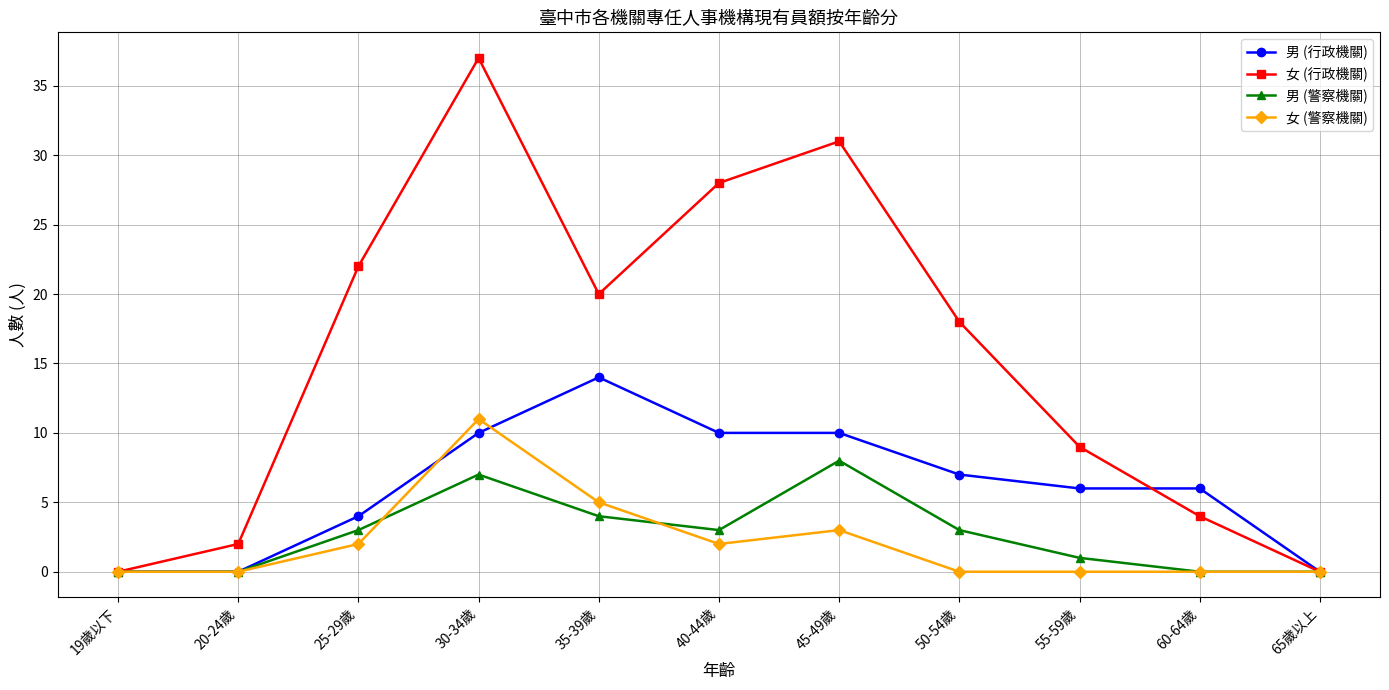

Reading left to right, list all the values displayed in this chart.

男 (行政機關): 19歲以下=0	20-24歲=0	25-29歲=4	30-34歲=10	35-39歲=14	40-44歲=10	45-49歲=10	50-54歲=7	55-59歲=6	60-64歲=6	65歲以上=0
女 (行政機關): 19歲以下=0	20-24歲=2	25-29歲=22	30-34歲=37	35-39歲=20	40-44歲=28	45-49歲=31	50-54歲=18	55-59歲=9	60-64歲=4	65歲以上=0
男 (警察機關): 19歲以下=0	20-24歲=0	25-29歲=3	30-34歲=7	35-39歲=4	40-44歲=3	45-49歲=8	50-54歲=3	55-59歲=1	60-64歲=0	65歲以上=0
女 (警察機關): 19歲以下=0	20-24歲=0	25-29歲=2	30-34歲=11	35-39歲=5	40-44歲=2	45-49歲=3	50-54歲=0	55-59歲=0	60-64歲=0	65歲以上=0